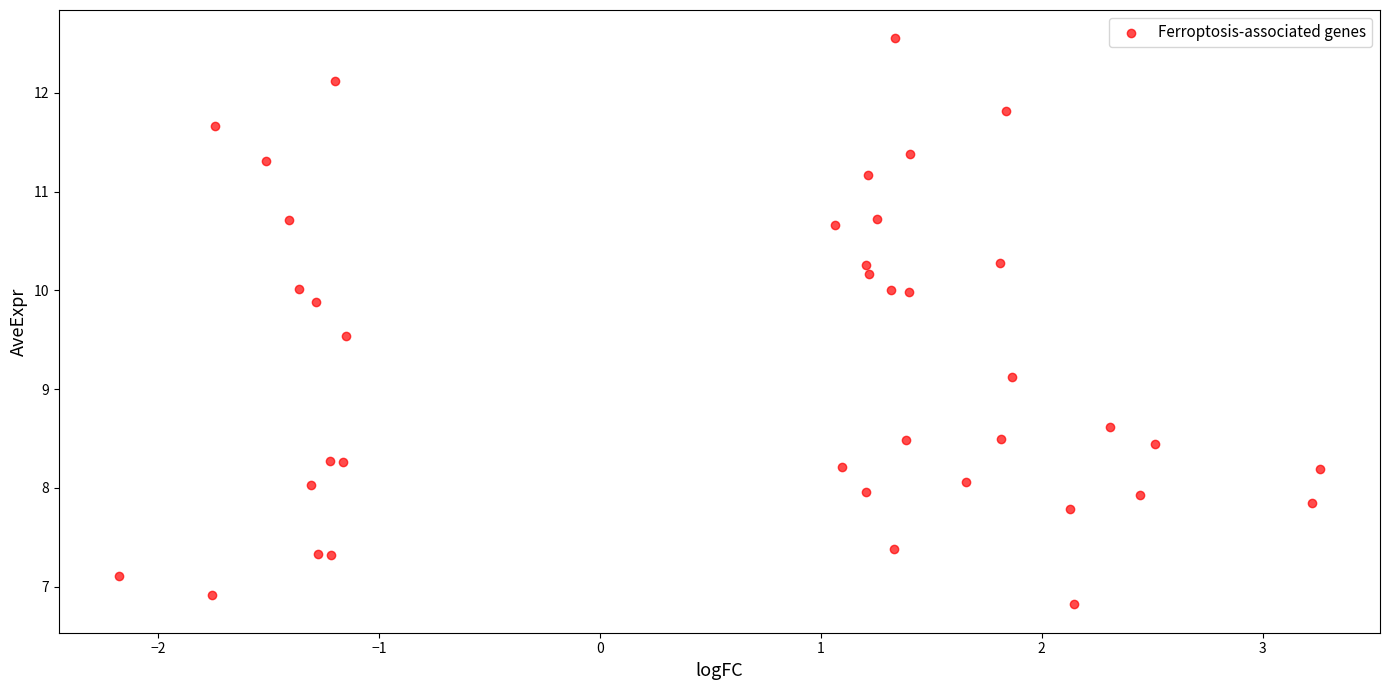

What Y value in the scatter plot is closest to 9?

9.1